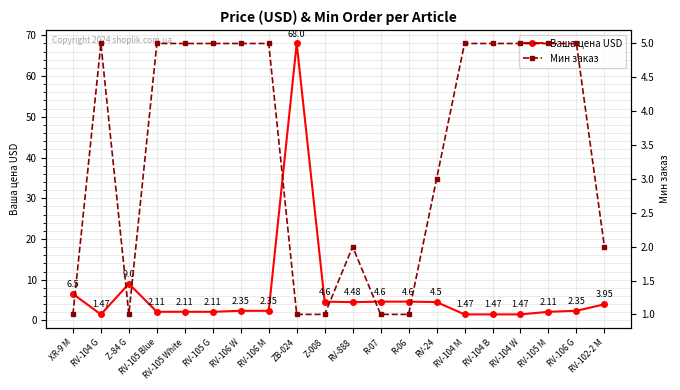

How many lines are shown in the chart?

2